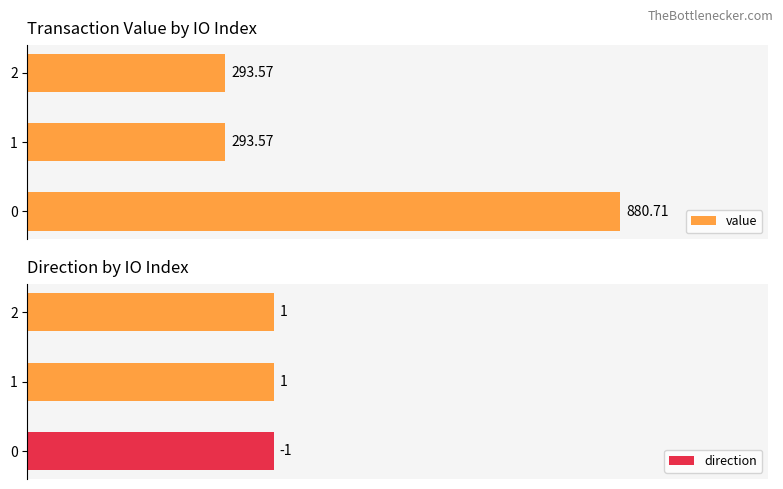

What is the minimum value for value?

293.6